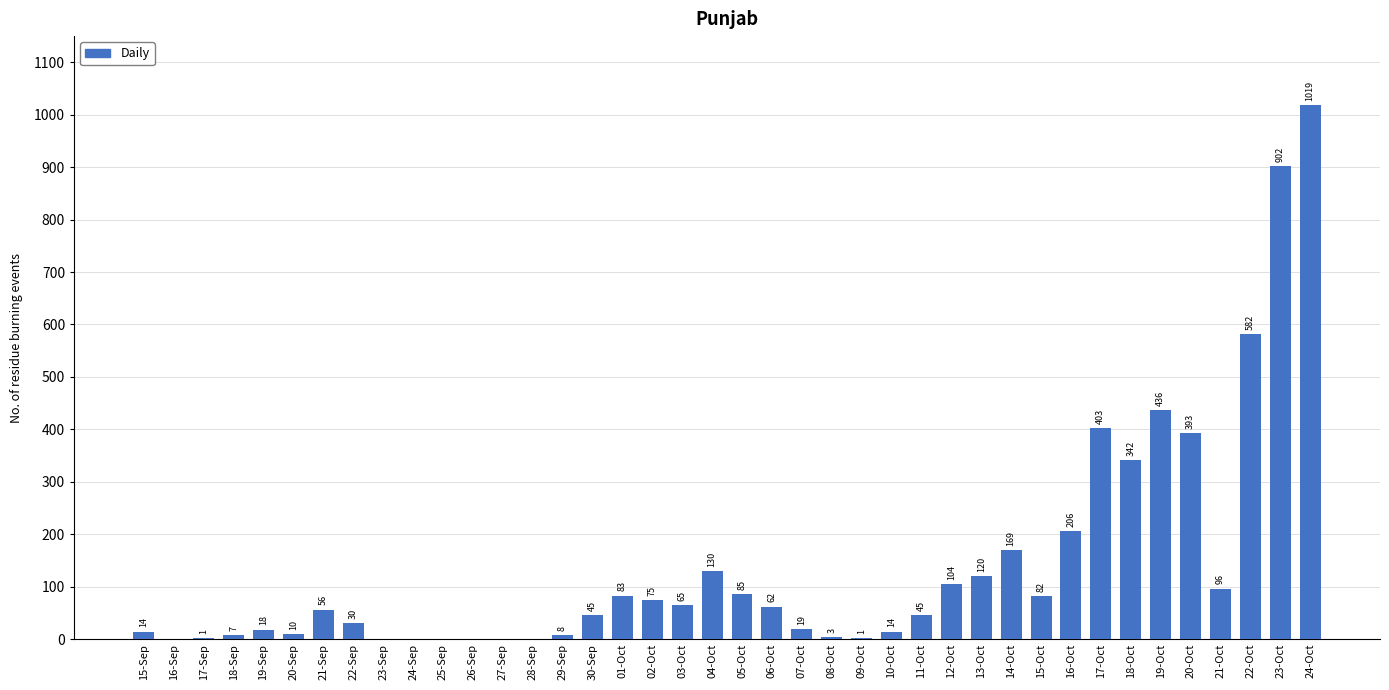

Reading left to right, extract all data points from this chart.

15-Sep=14	16-Sep=0	17-Sep=1	18-Sep=7	19-Sep=18	20-Sep=10	21-Sep=56	22-Sep=30	23-Sep=0	24-Sep=0	25-Sep=0	26-Sep=0	27-Sep=0	28-Sep=0	29-Sep=8	30-Sep=45	01-Oct=83	02-Oct=75	03-Oct=65	04-Oct=130	05-Oct=85	06-Oct=62	07-Oct=19	08-Oct=3	09-Oct=1	10-Oct=14	11-Oct=45	12-Oct=104	13-Oct=120	14-Oct=169	15-Oct=82	16-Oct=206	17-Oct=403	18-Oct=342	19-Oct=436	20-Oct=393	21-Oct=96	22-Oct=582	23-Oct=902	24-Oct=1019